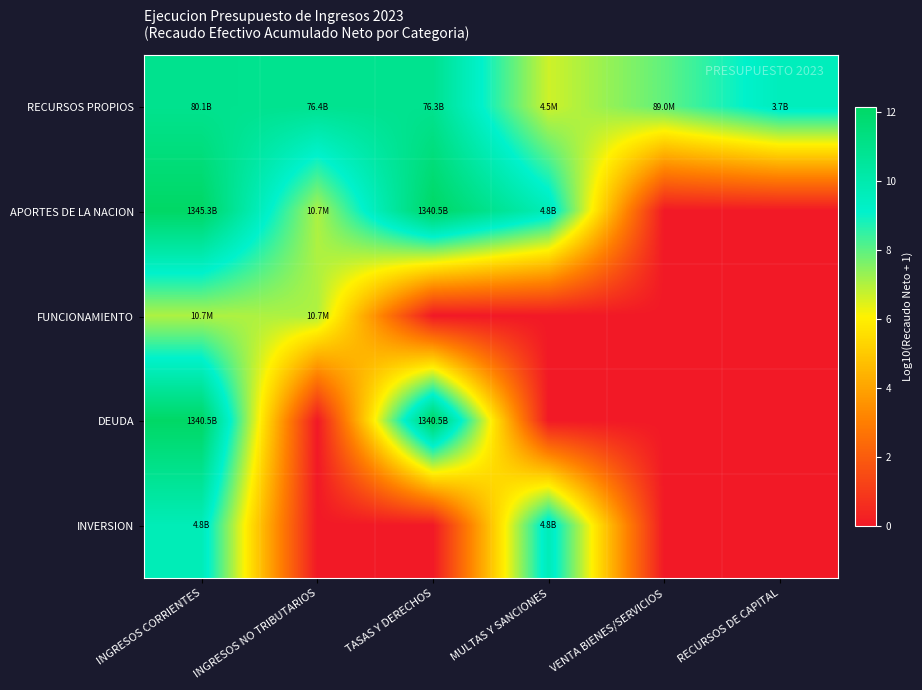

At how many categories does at least one series exceed 2?

6